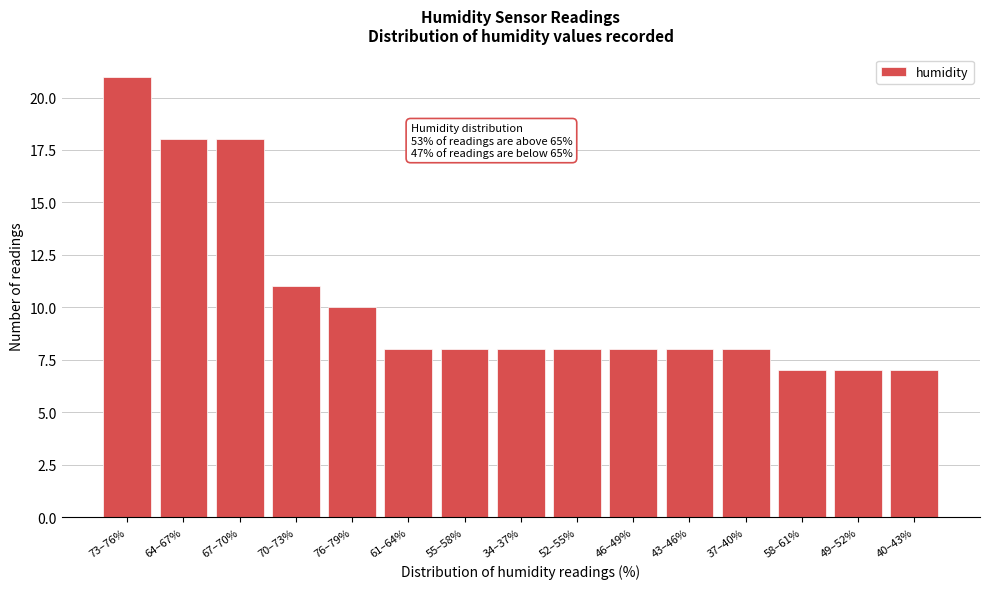

Reading left to right, what are all the values shown in this chart?

21	18	18	11	10	8	8	8	8	8	8	8	7	7	7